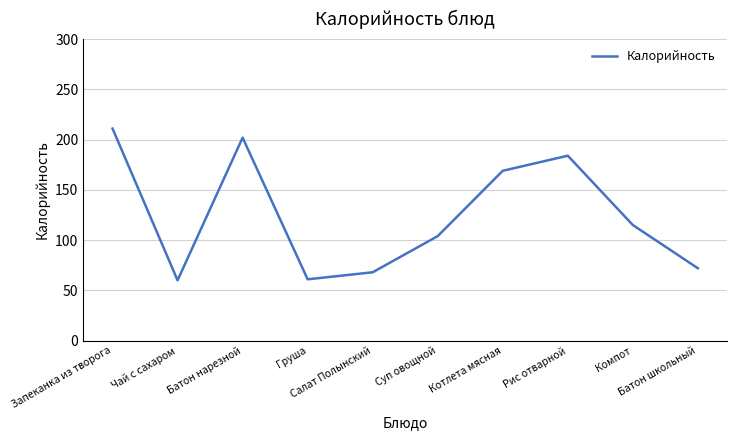

What is the average value?

125